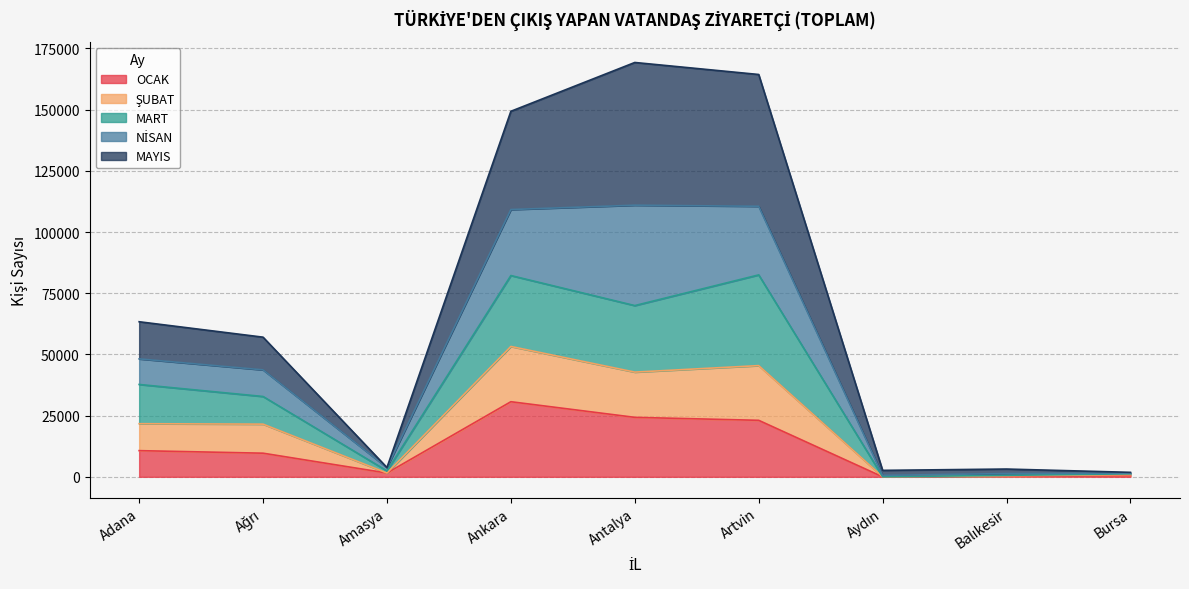

How many values in the OCAK series exceed 9653?

4